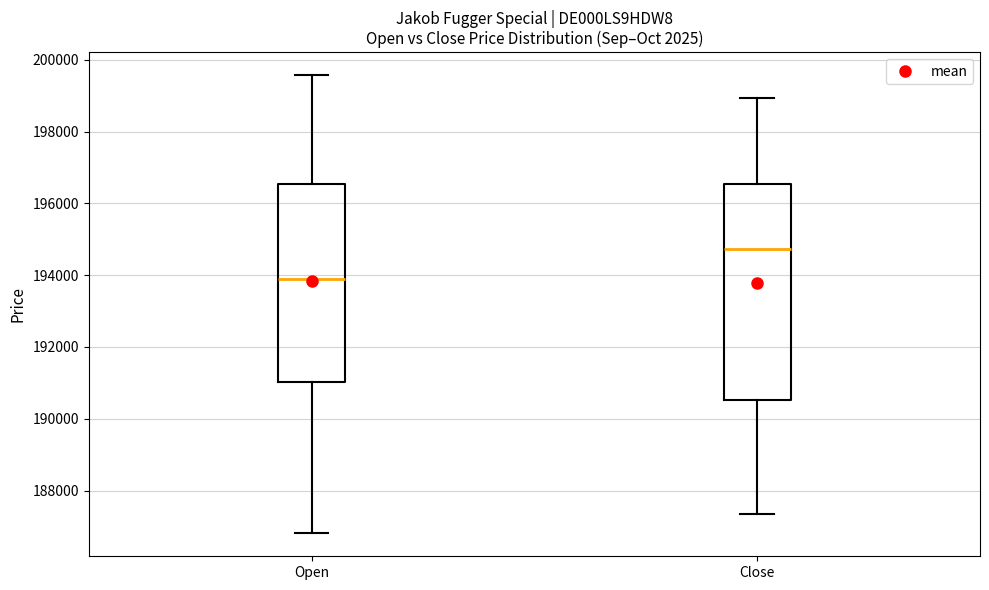

Reading left to right, read every box against the y-axis: the position of its median line, the range the box covers, and the ends of its whiskers. The values are not printed on the chart, so give them approximately, as read against the axis.

Open: median 193800, box 191000 to 196600, whiskers 186800 to 199600
Close: median 194800, box 190600 to 196600, whiskers 187400 to 199000